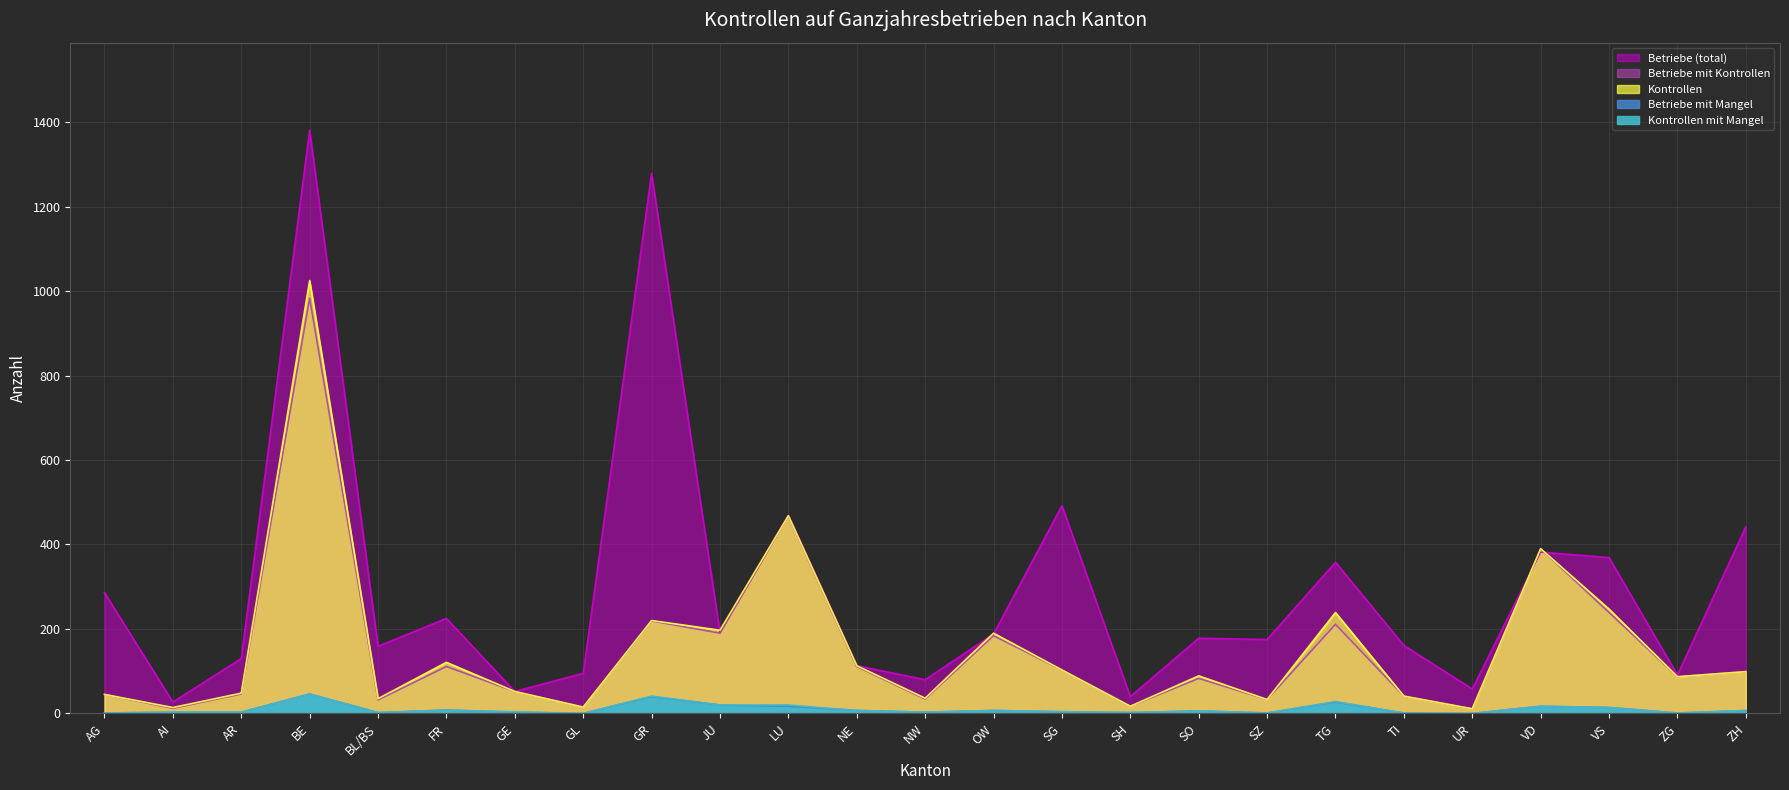

True or false: Kontrollen mit Mangel and Betriebe mit Kontrollen cross at least once.

False